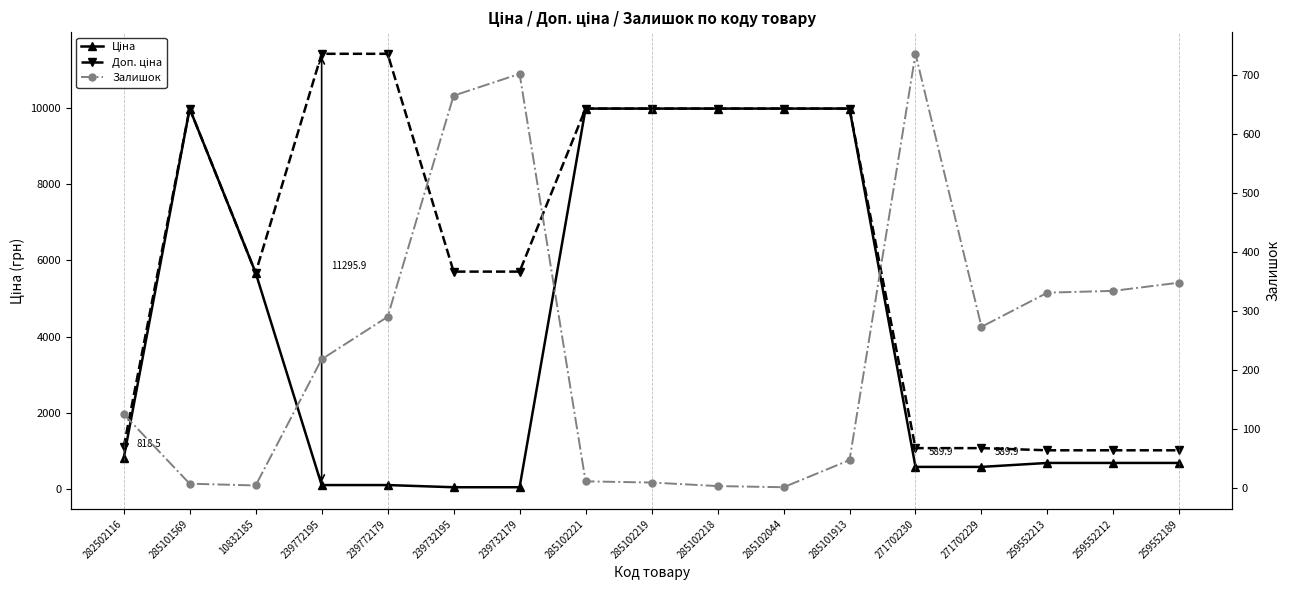

Reading left to right, list all the values displayed in this chart.

Ціна: 282502116=818.5	285101569=9975.0	10832185=5673.8	239772195=114.1	239772179=114.1	239732195=57.0	239732179=57.0	285102221=9975.0	285102219=9975.0	285102218=9975.0	285102044=9975.0	285101913=9975.0	271702230=589.9	271702229=589.9	259552213=693.7	259552212=693.7	259552189=693.7
Доп. ціна: 282502116=1109.2	285101569=9975.0	10832185=5673.8	239772195=11410.0	239772179=11410.0	239732195=5705.0	239732179=5705.0	285102221=9975.0	285102219=9975.0	285102218=9975.0	285102044=9975.0	285101913=9975.0	271702230=1081.7	271702229=1081.7	259552213=1024.6	259552212=1024.6	259552189=1024.6
Залишок: 282502116=125.0	285101569=7.0	10832185=4.0	239772195=218.0	239772179=290.0	239732195=665.0	239732179=702.0	285102221=11.0	285102219=9.0	285102218=3.0	285102044=1.0	285101913=47.0	271702230=736.0	271702229=273.0	259552213=331.0	259552212=334.0	259552189=348.0